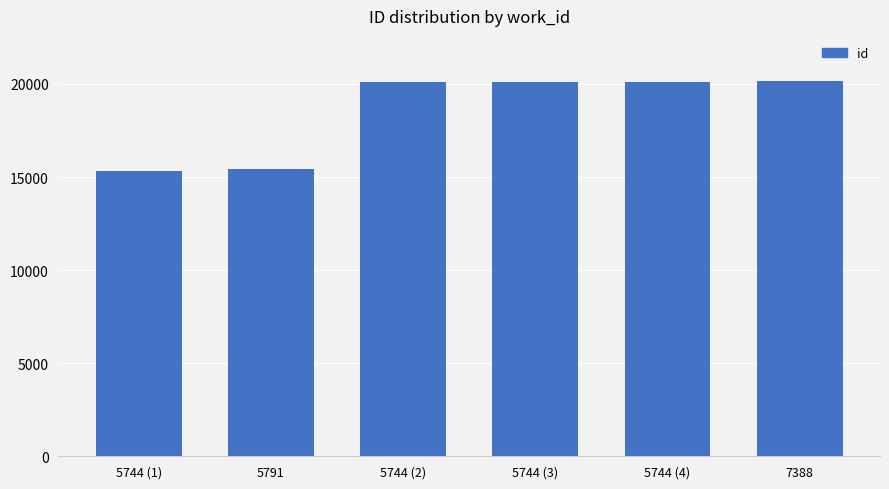

What is the smallest value displayed?

15304